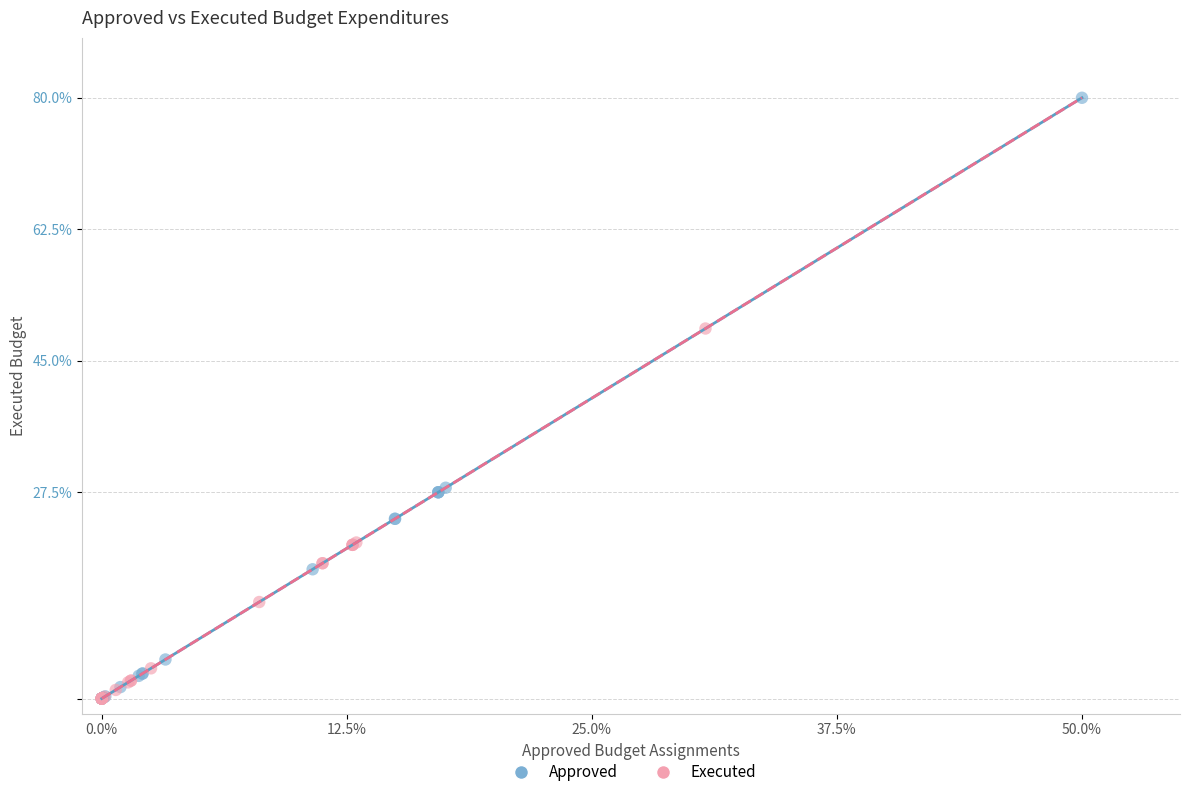

Which series reaches the maximum Y coordinate?

Approved